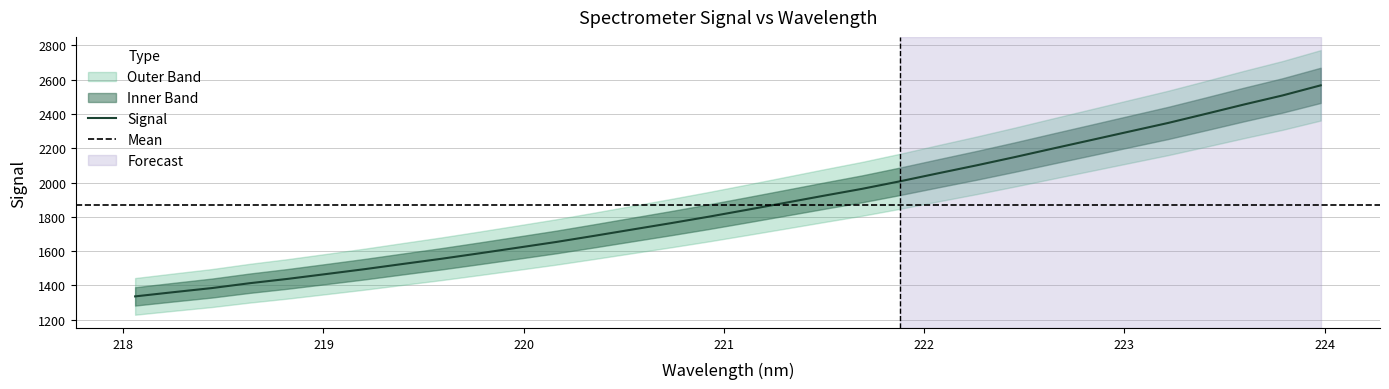

What is the lowest value of the Signal series?

1336.3